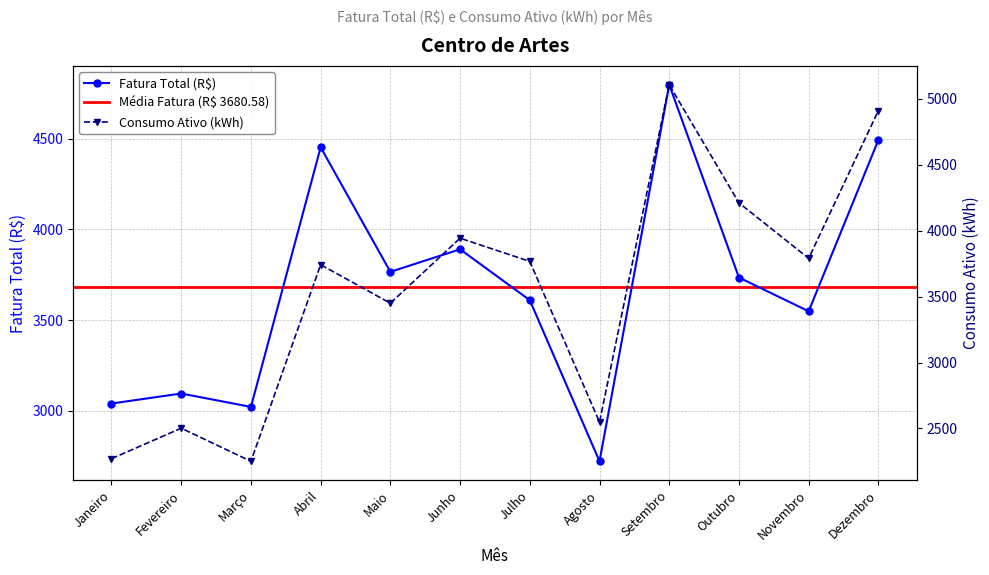

What is the difference between the second highest and second lowest values in the Consumo Ativo (kWh) series?

2639.0